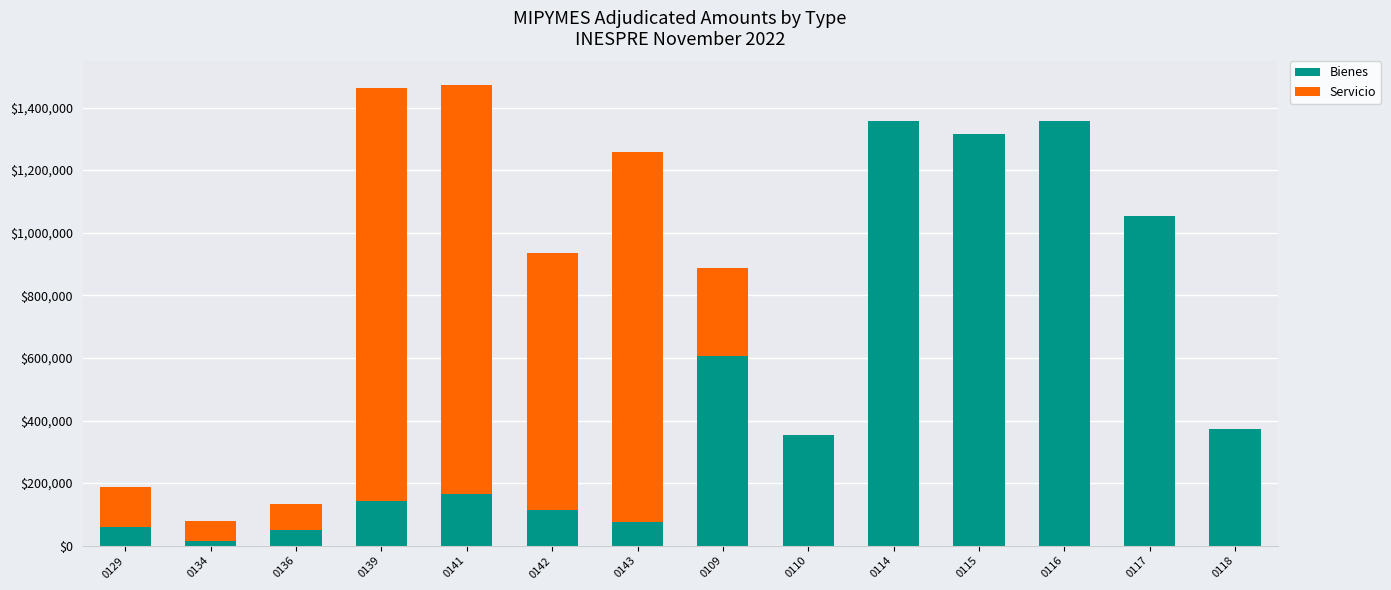

What is the sum of all Bienes values?

7041604.5